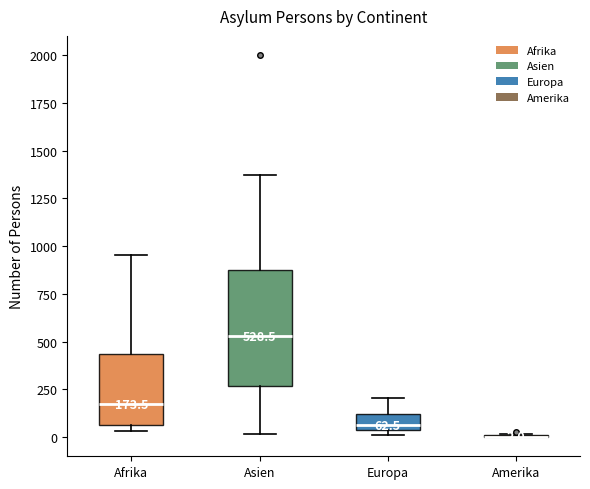

Comparing the boxes themselves (not the whiskers), which one is the tallest?

Asien